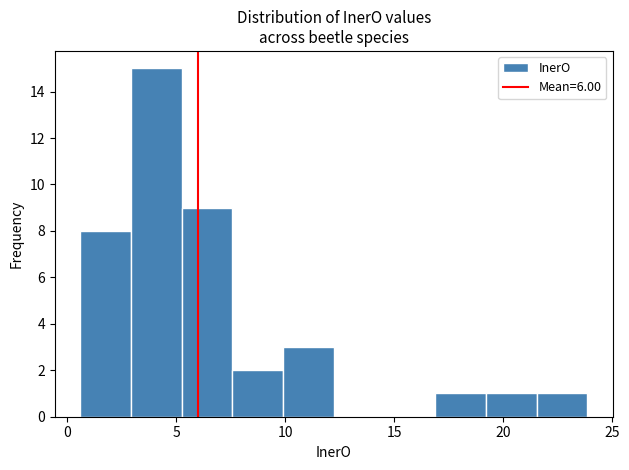

Over which range of the x-axis is the bar tallest?

3.0 to 5.0